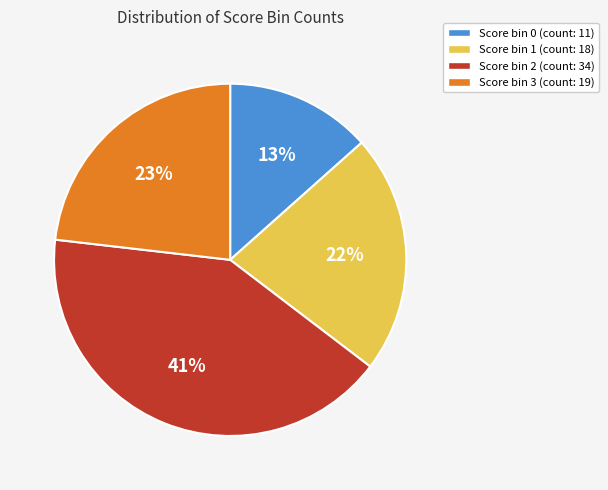

Between Score bin 2 (count: 34) and Score bin 3 (count: 19), which is larger?

Score bin 2 (count: 34)